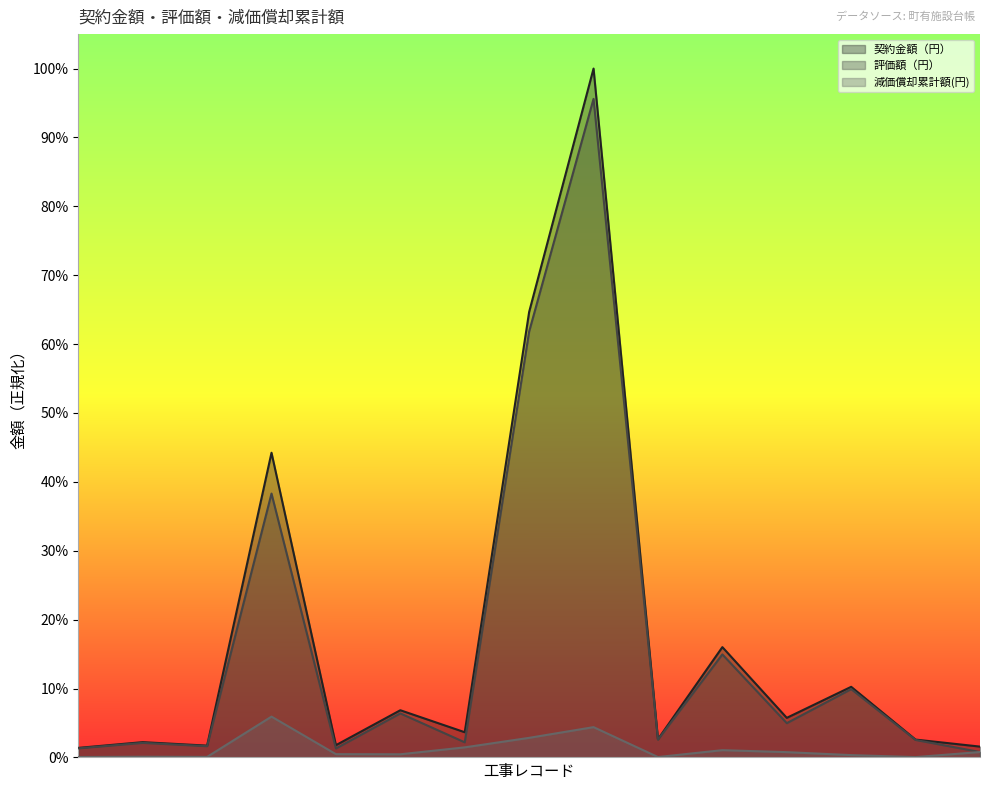

What is the sum of all 契約金額（円） values?

2.7